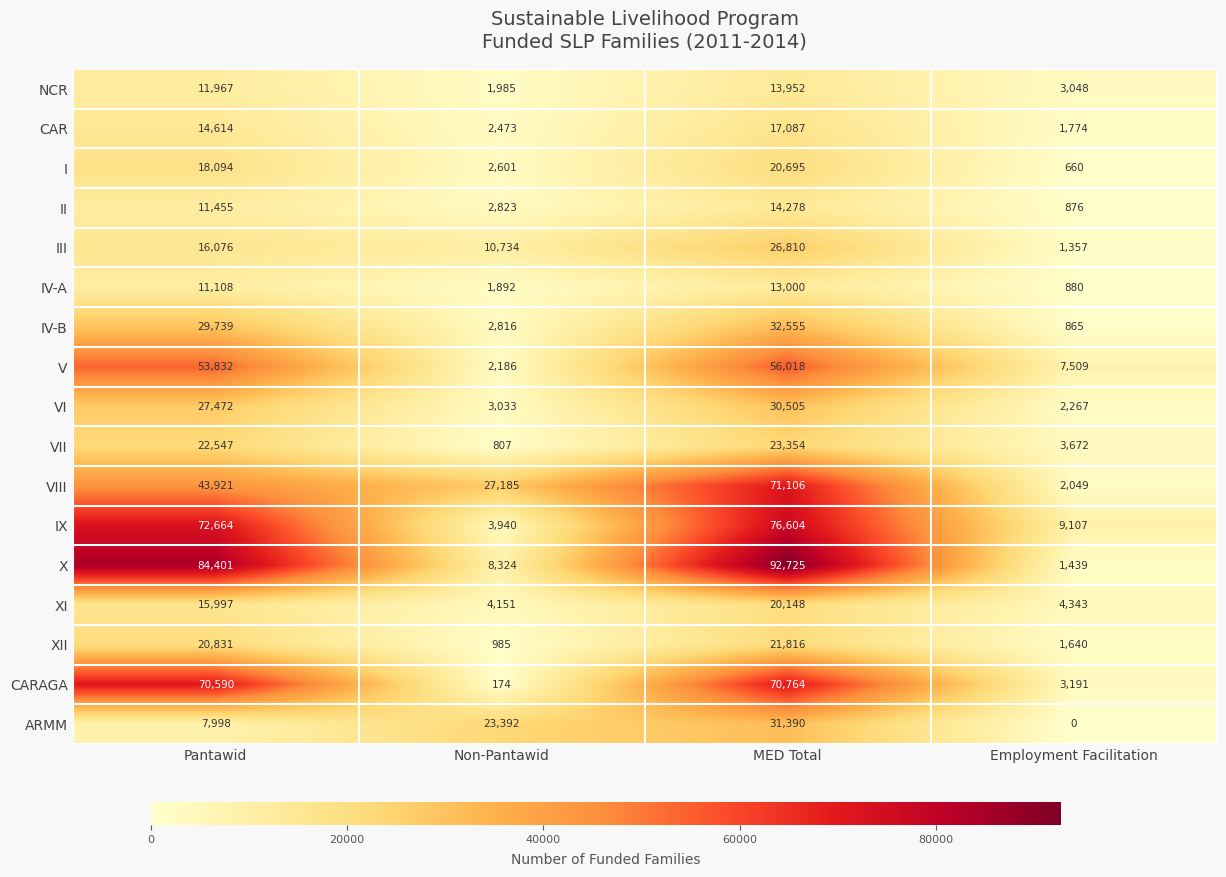

List the labels in order of IV-B value, smallest first.

Employment Facilitation, Non-Pantawid, Pantawid, MED Total